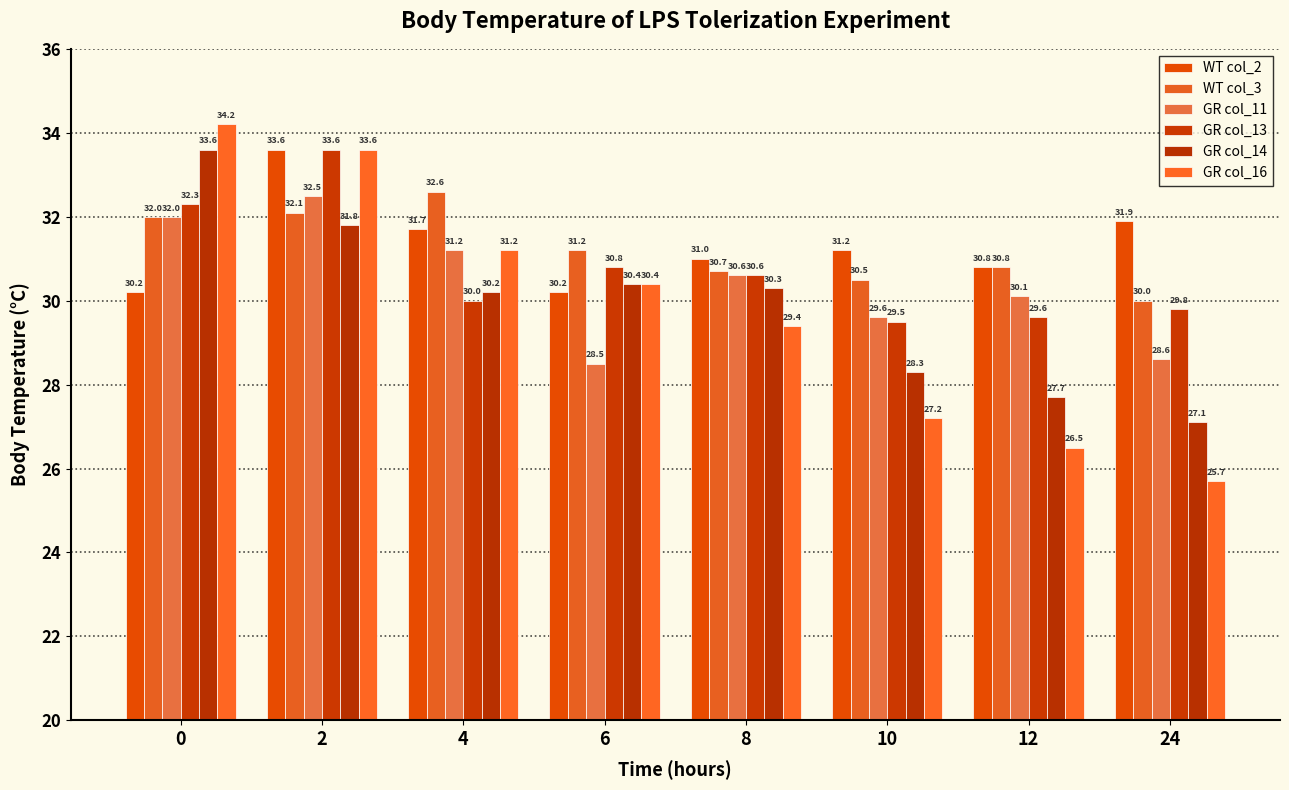

Count the number of categories in the chart.

8